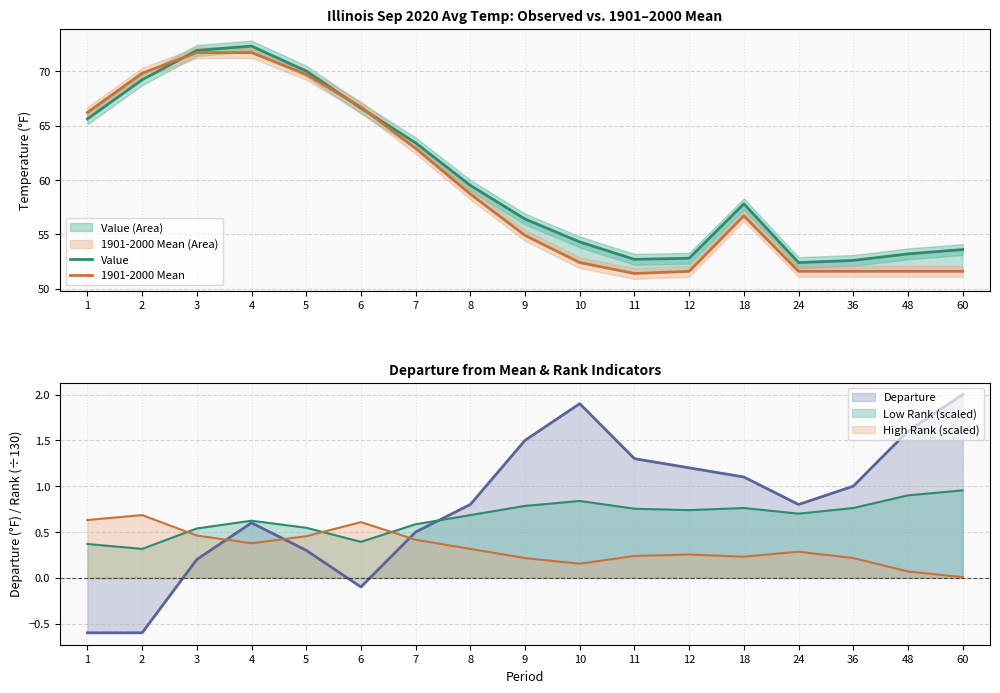

Reading left to right, extract all data points from this chart.

Value: 65.6	69.2	71.9	72.3	70.0	66.6	63.4	59.5	56.4	54.3	52.7	52.8	57.8	52.4	52.6	53.2	53.6
1901-2000 Mean: 66.2	69.8	71.7	71.7	69.7	66.7	62.9	58.7	54.9	52.4	51.4	51.6	56.7	51.6	51.6	51.6	51.6